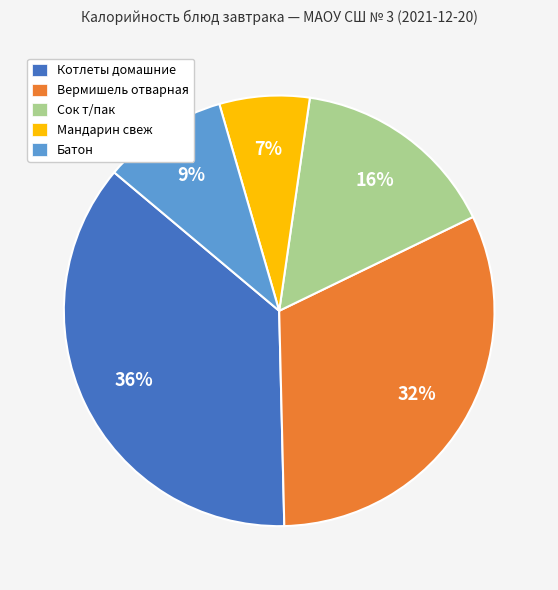

To the nearest percent, what is the combined percentage of Котлеты домашние and Вермишель отварная?

68%